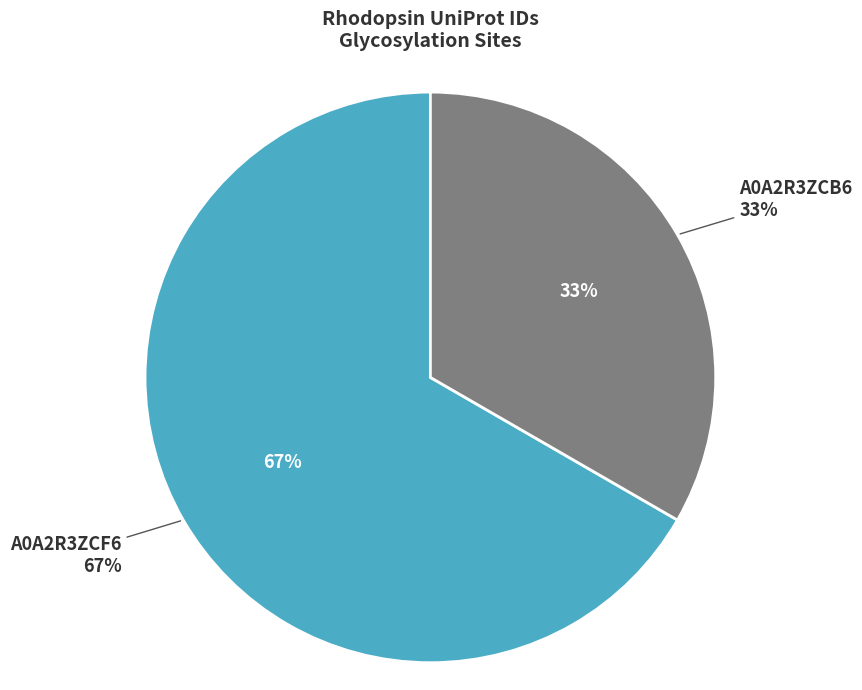

To the nearest percent, what is the combined percentage of A0A2R3ZCF6 and A0A2R3ZCB6?

100%